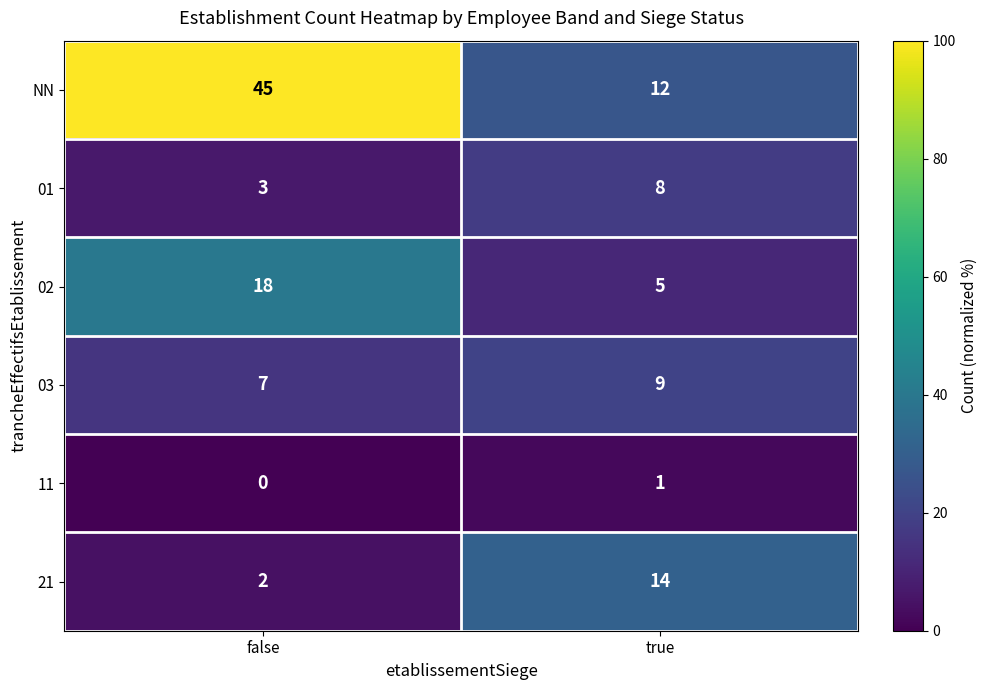

What is the greatest value displayed?

45